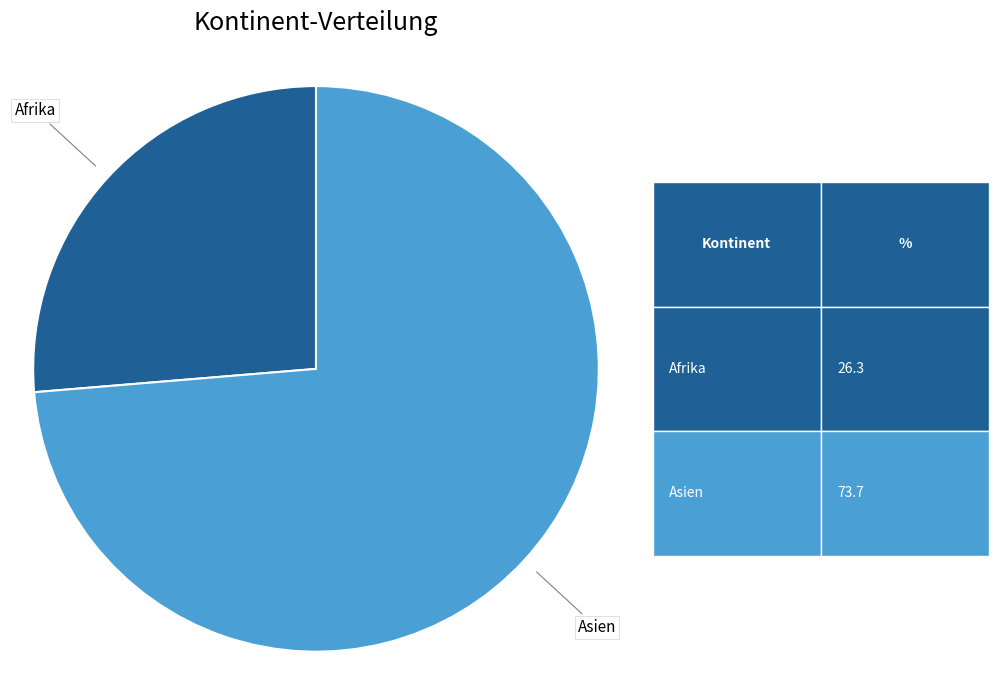

Is there a majority slice in this chart?

Yes